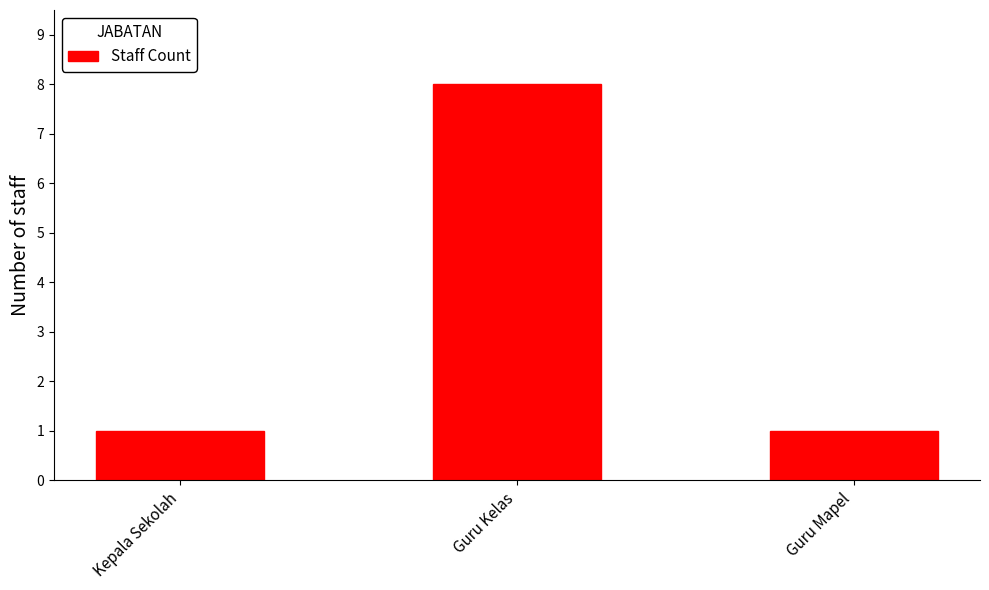

What is the sum of the values at Guru Kelas and Kepala Sekolah?

9